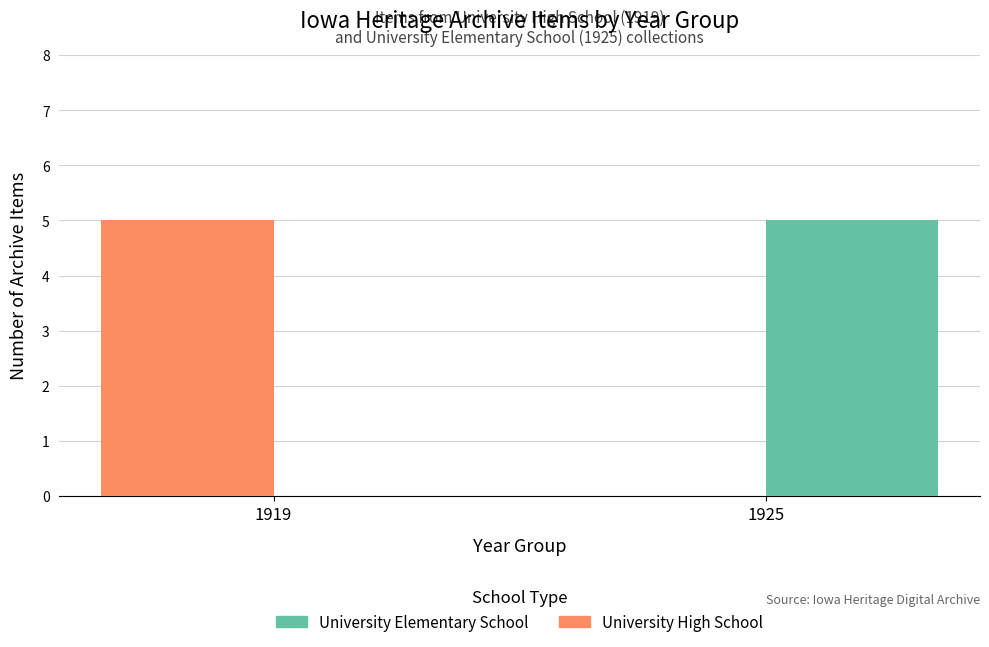

At which label is University High School closest to 2?

1925